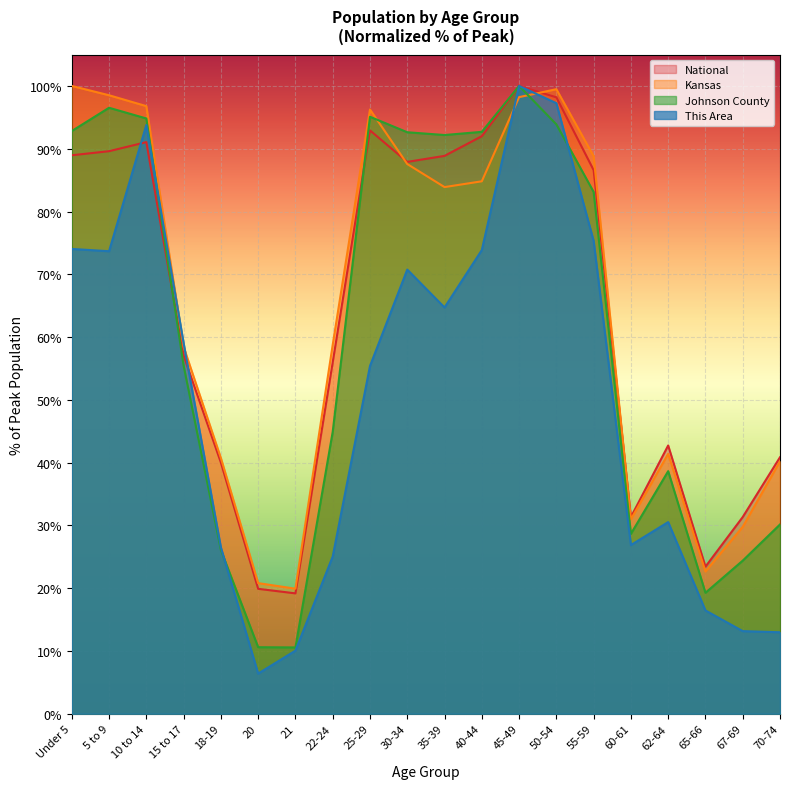

At which label does Johnson County first exceed 83?

Under 5